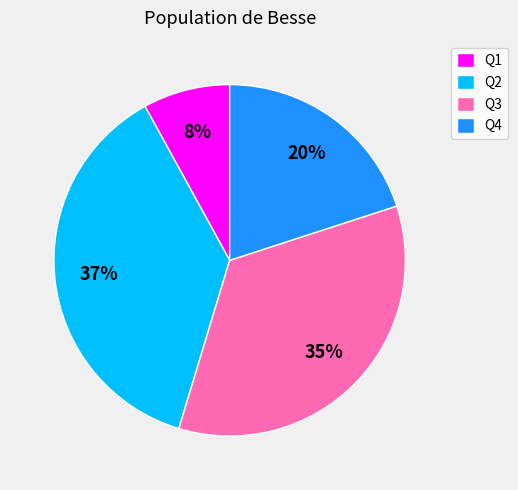

Is the sum of Q1 and Q3 greater than half?

No